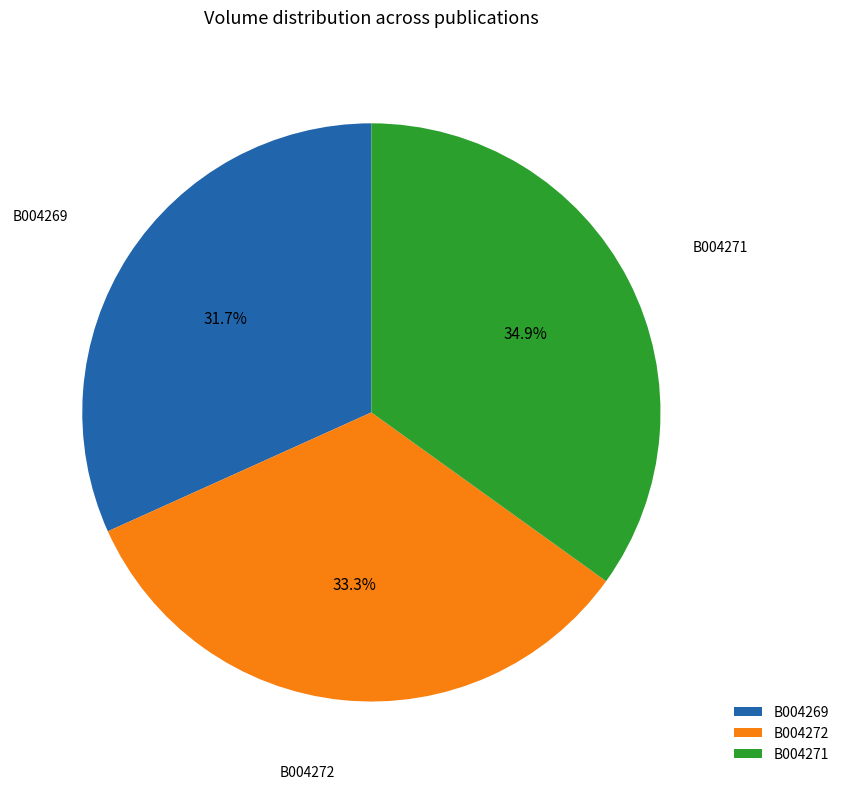

Rank the categories by value from lowest to highest.

B004269, B004272, B004271